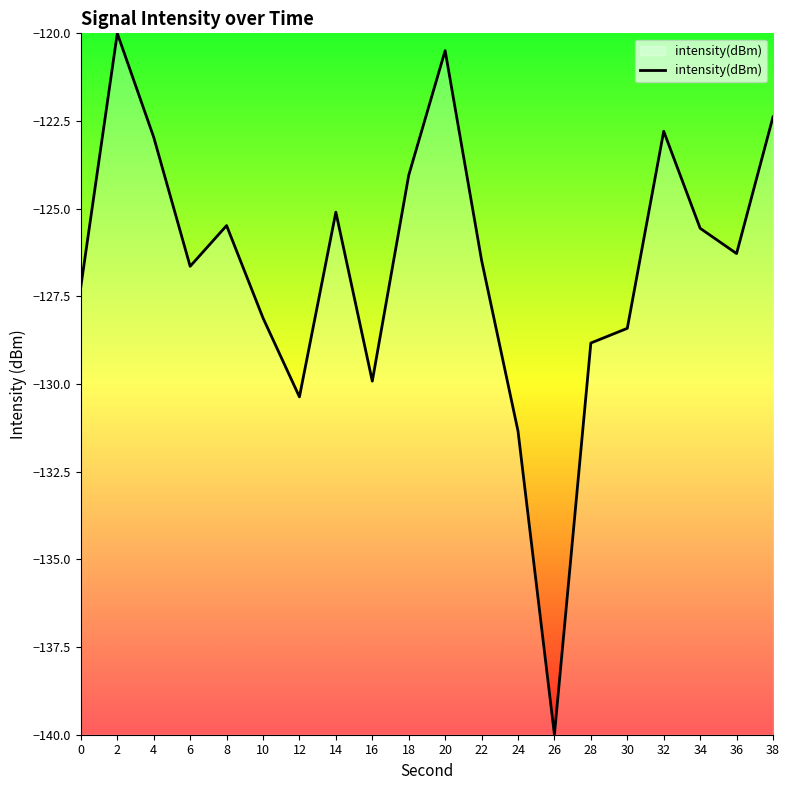

Is this an area chart (filled region under the line)?

No